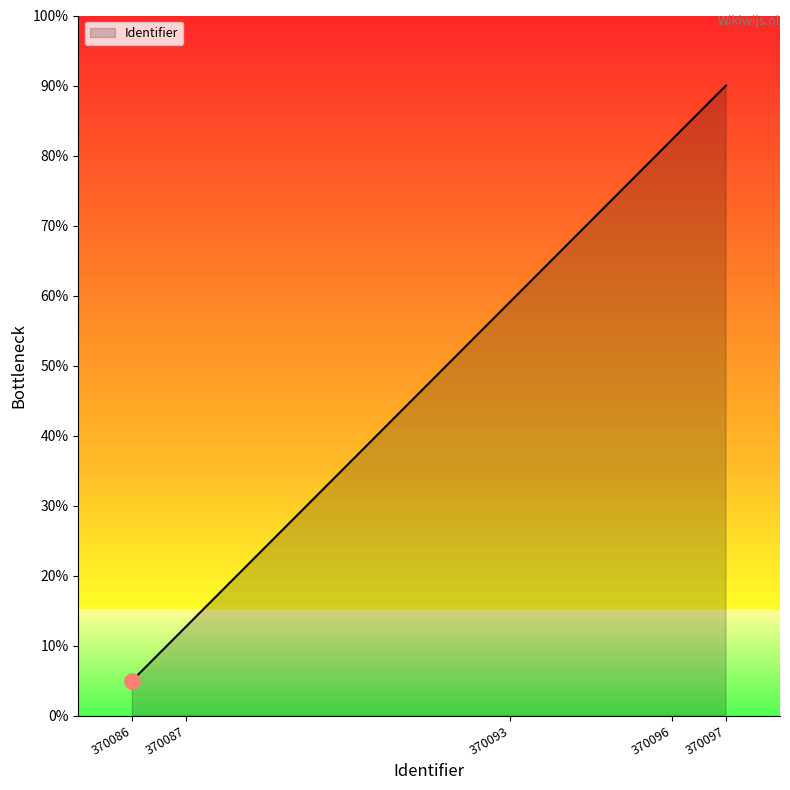

What is the change in value from 370086 to 370087?

+7.7